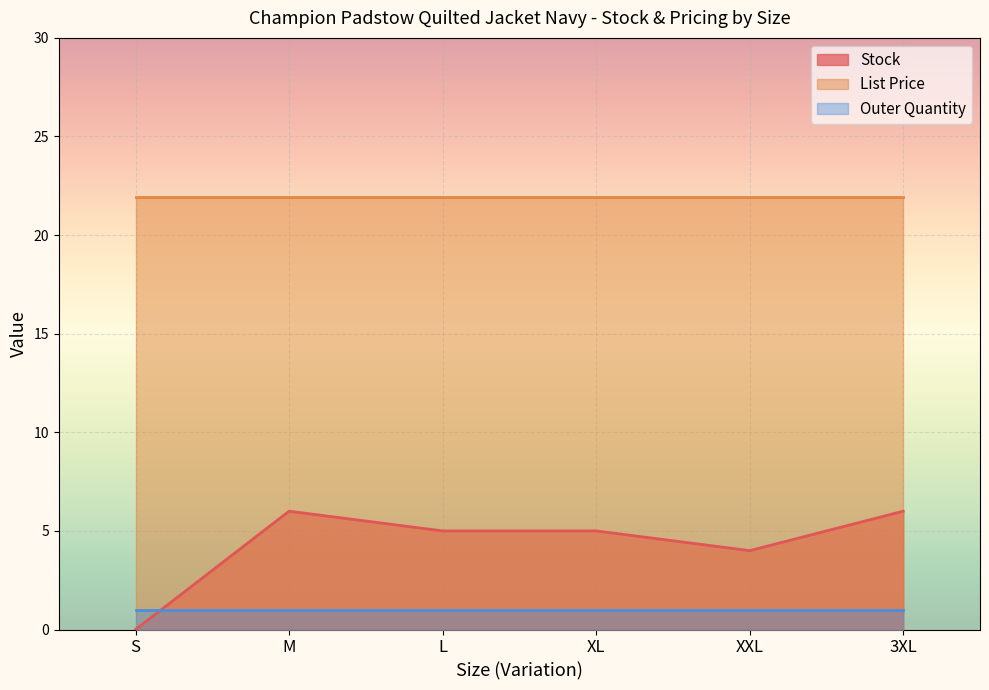

Reading right to left, list all the values displayed in this chart.

Stock: 3XL=6.0	XXL=4.0	XL=5.0	L=5.0	M=6.0	S=0.0
List Price: 3XL=21.9	XXL=21.9	XL=21.9	L=21.9	M=21.9	S=21.9
Outer Quantity: 3XL=1.0	XXL=1.0	XL=1.0	L=1.0	M=1.0	S=1.0